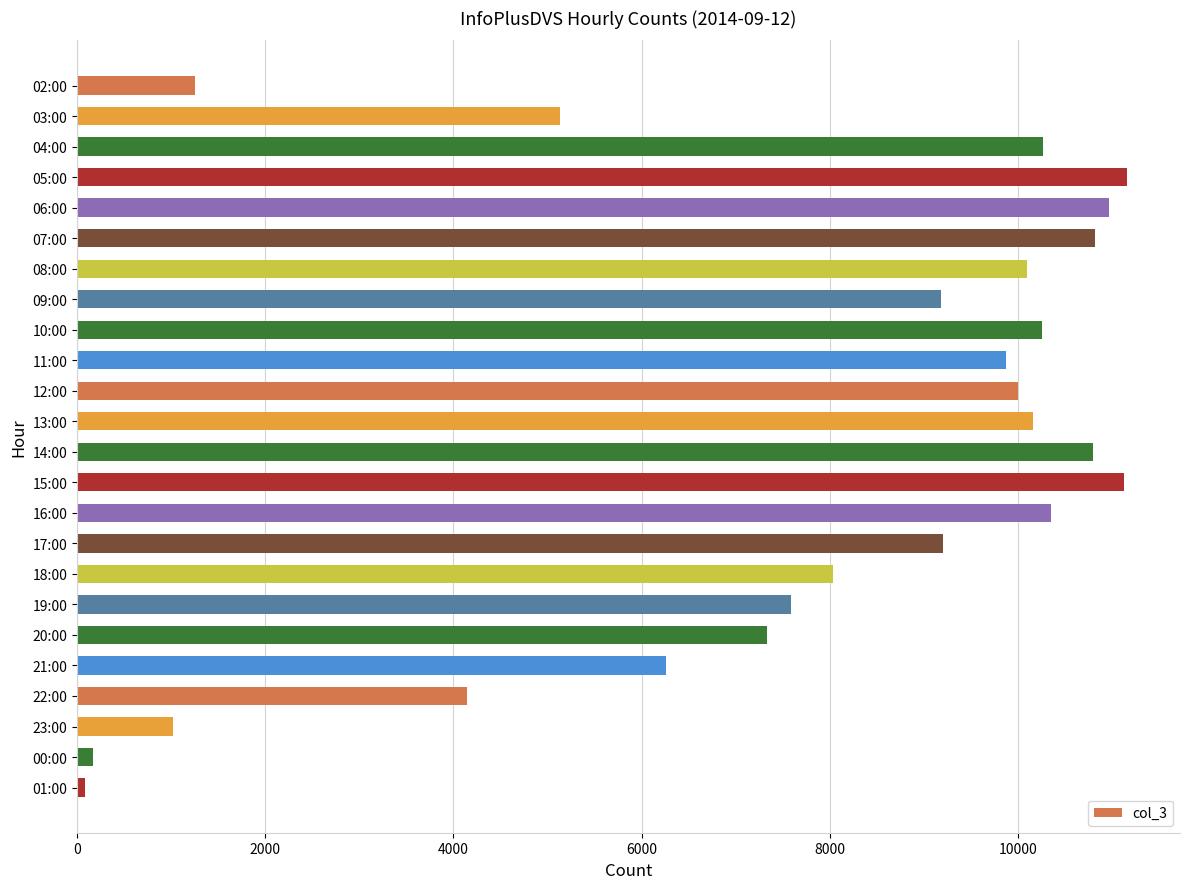

Is it true that the value at 18:00 is 4937?

False